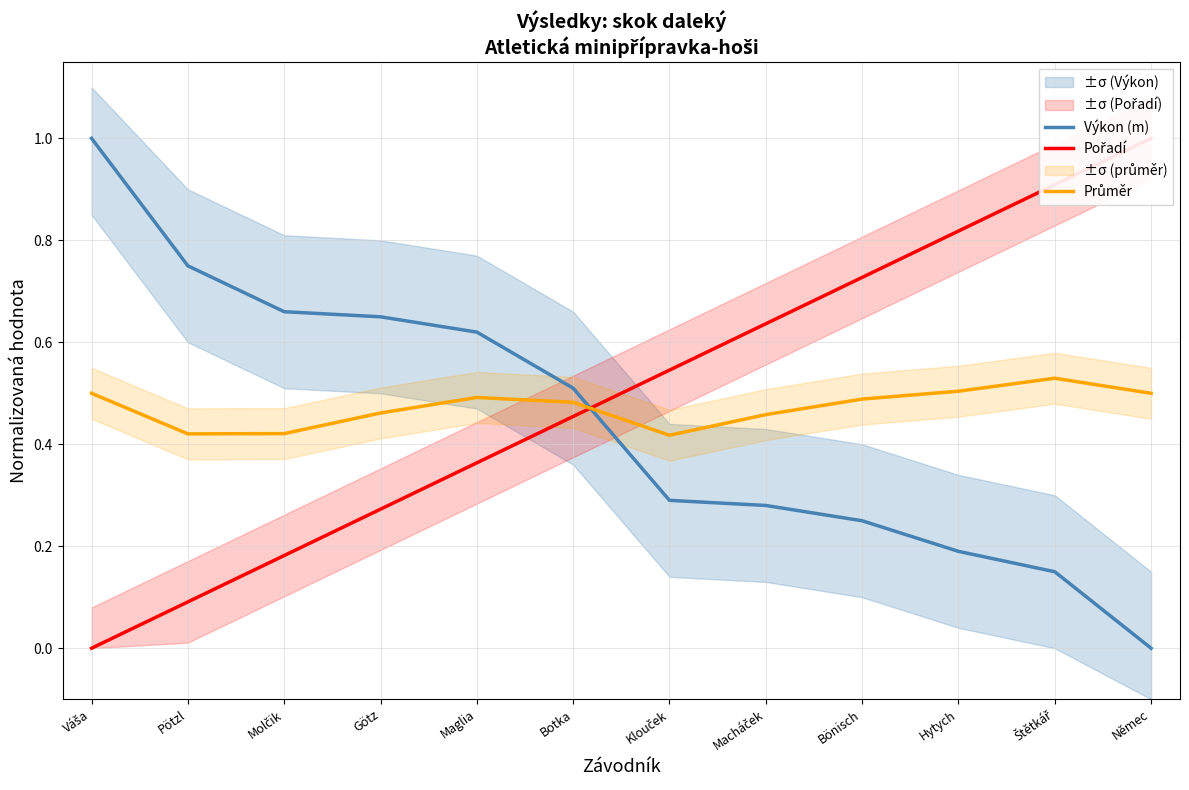

Is it true that Průměr equals 0.5 at Váša?

True